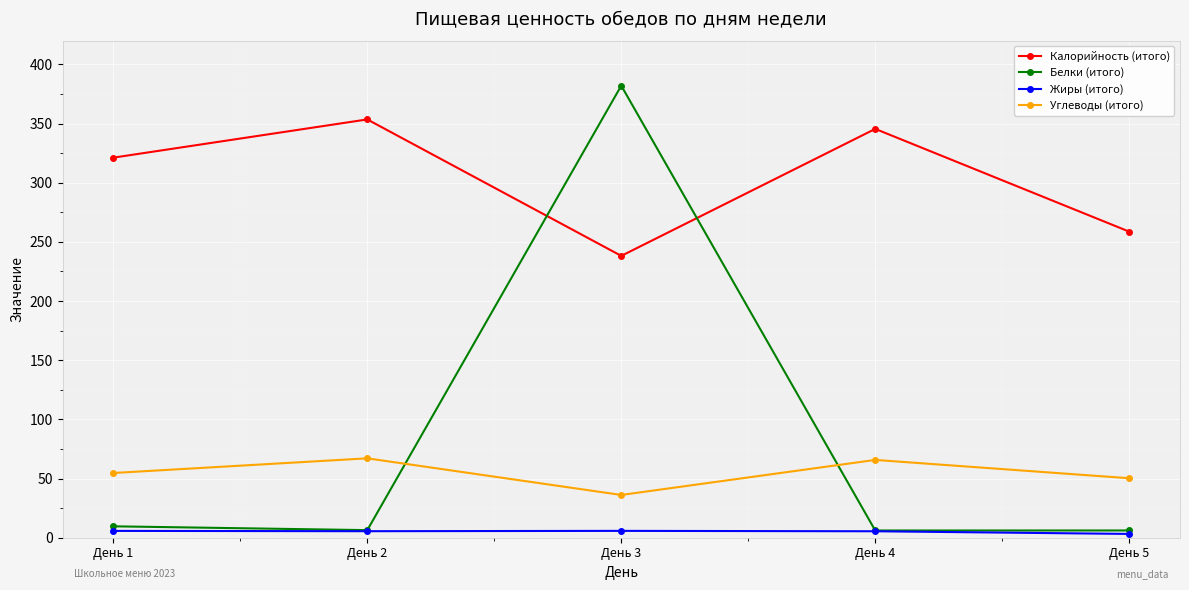

What are all the series names shown in the legend?

Калорийность (итого), Белки (итого), Жиры (итого), Углеводы (итого)